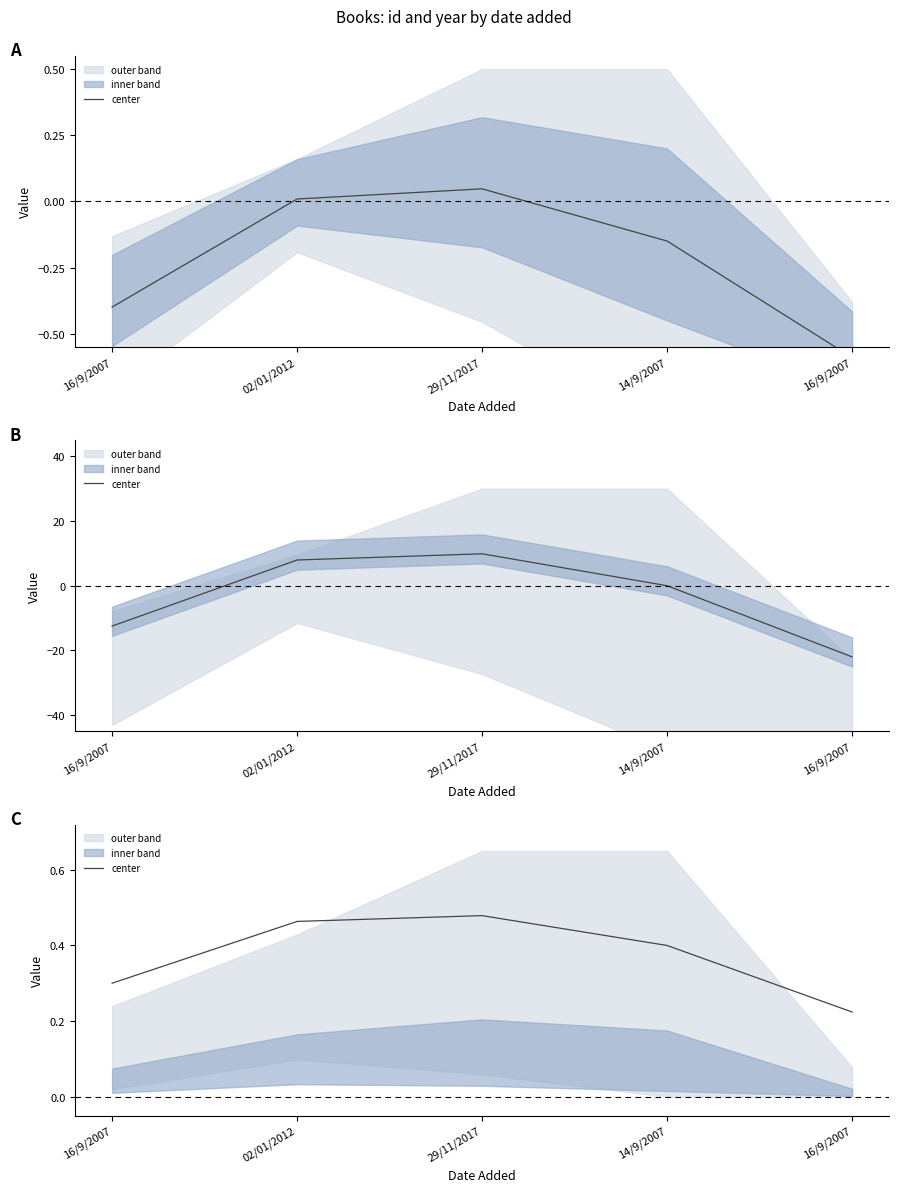

True or false: there are more than 1 points higher than both neighbors.

False